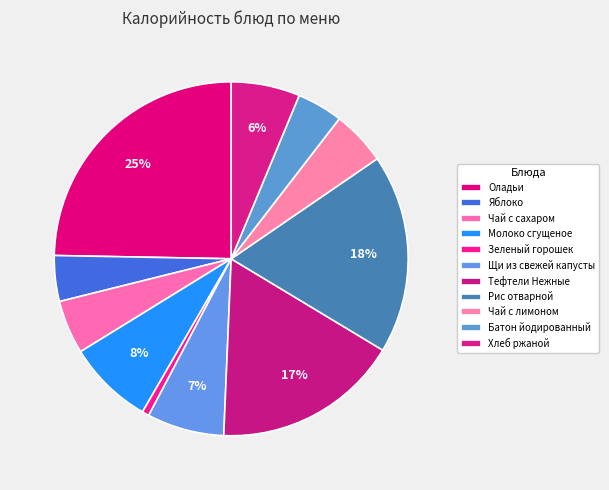

How many segments does this pie chart have?

11